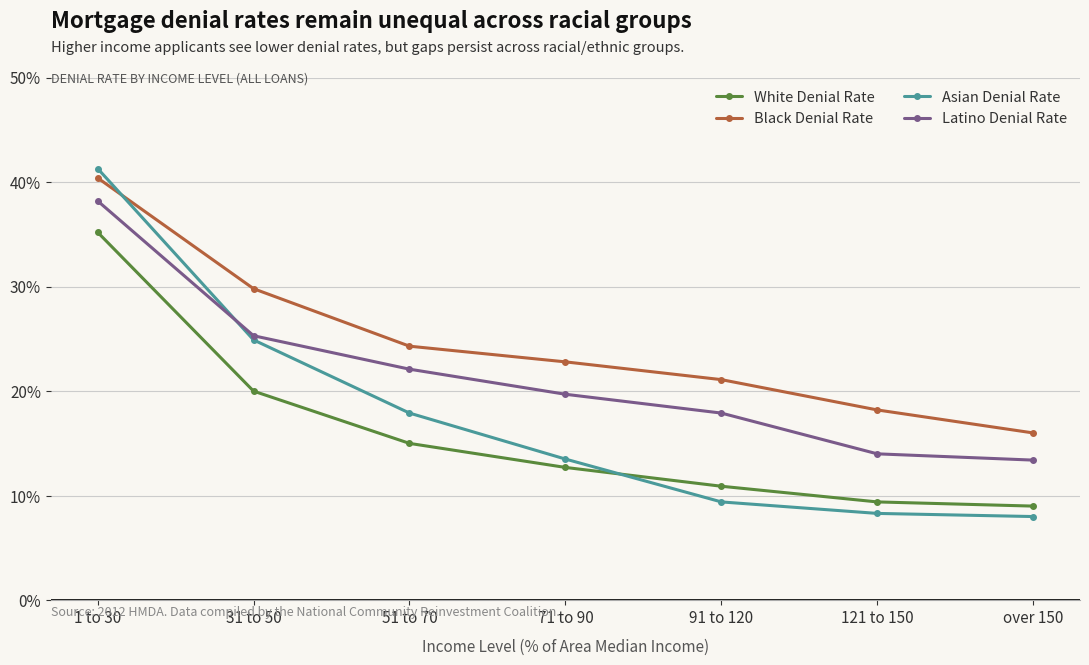

What are all the series names shown in the legend?

White Denial Rate, Black Denial Rate, Asian Denial Rate, Latino Denial Rate